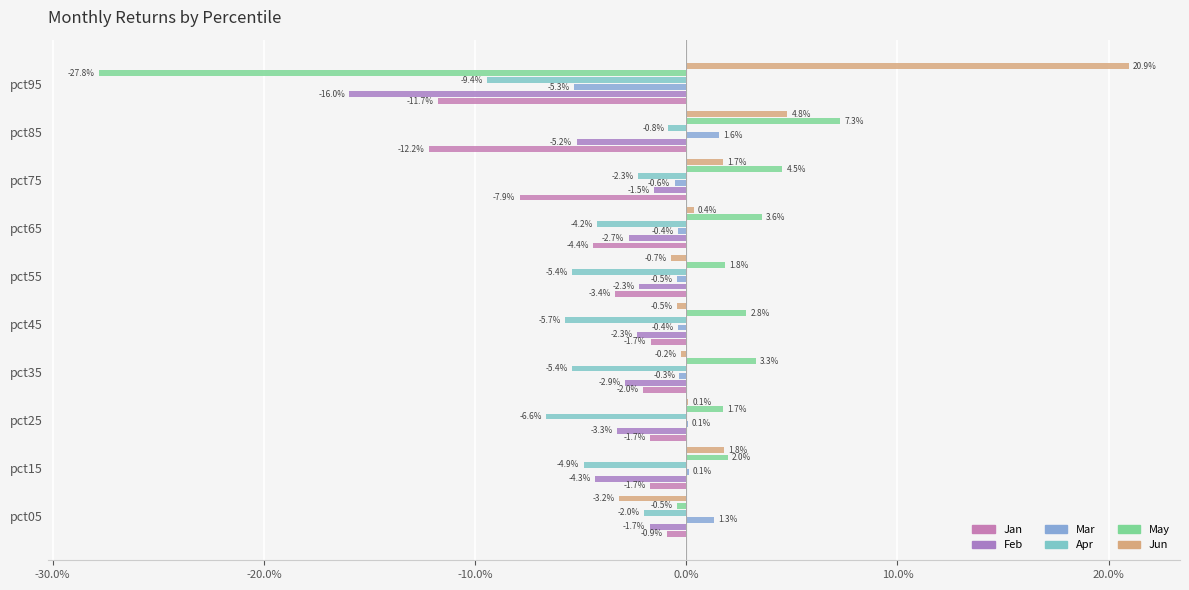

Count the number of data series in this chart.

6